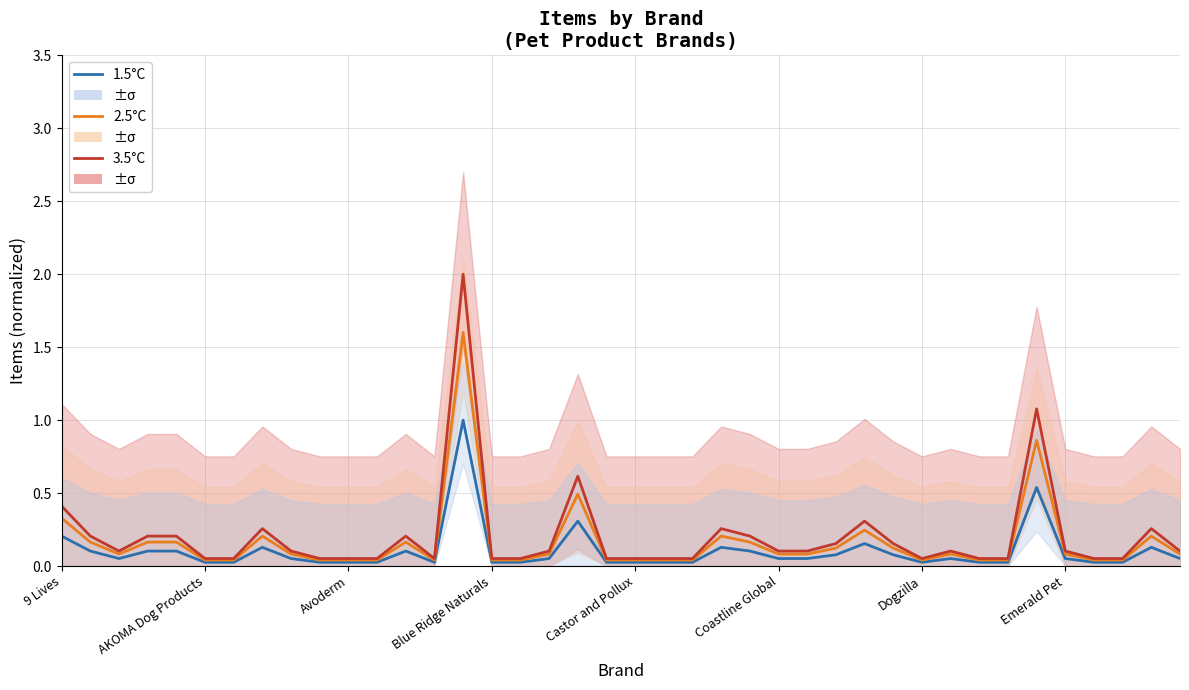

Which series has the largest range (max minus min)?

3.5°C